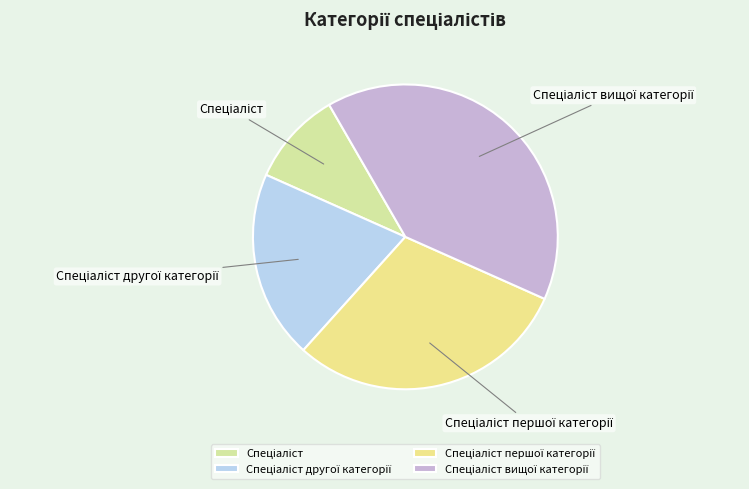

Is there any slice that represents more than half of the pie?

No